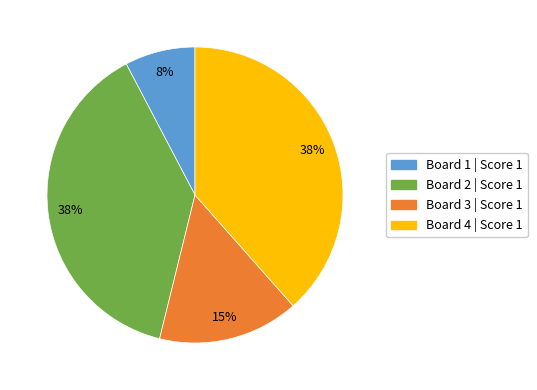

What percentage is the Board 4 slice, to the nearest percent?

38%